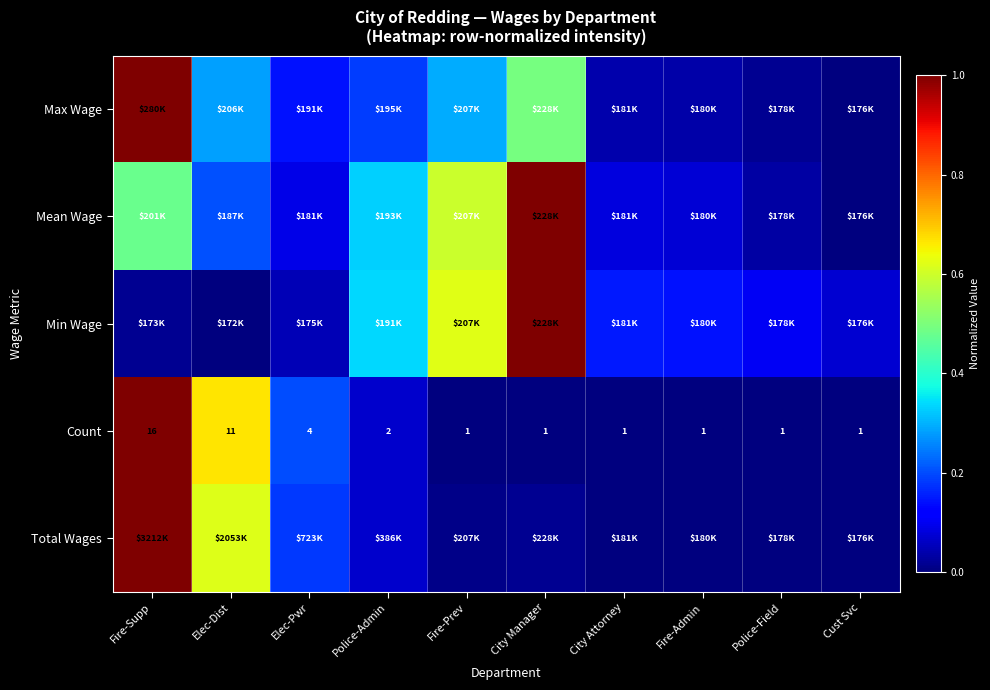

Which category has the highest value in the Count series?

Fire-Supp